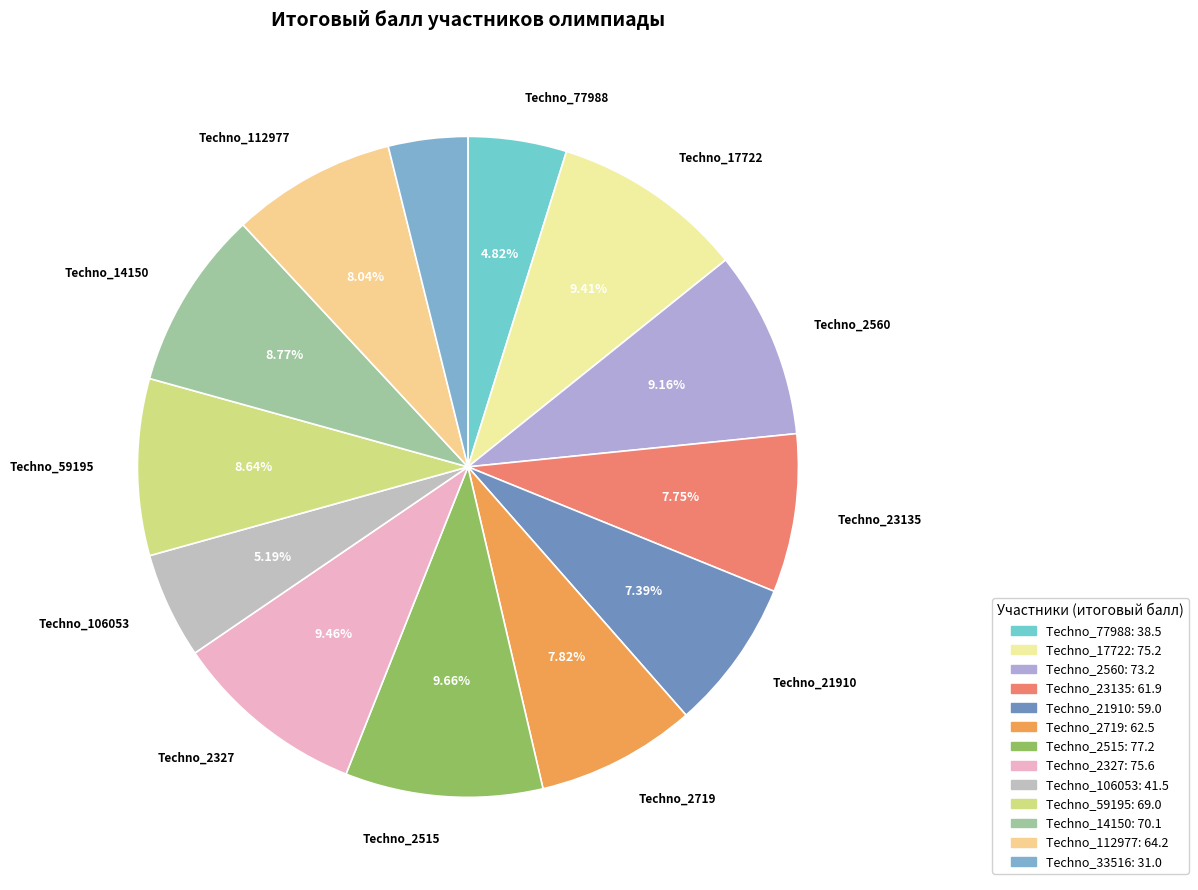

What is the smallest slice in the pie chart?

Techno_33516